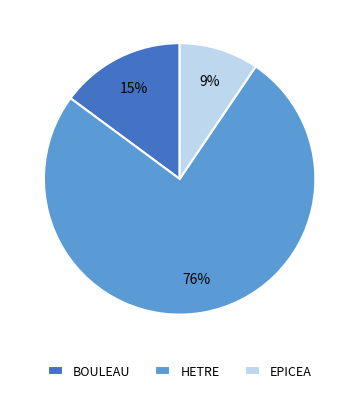

Combined, do HETRE and BOULEAU account for over 50%?

Yes